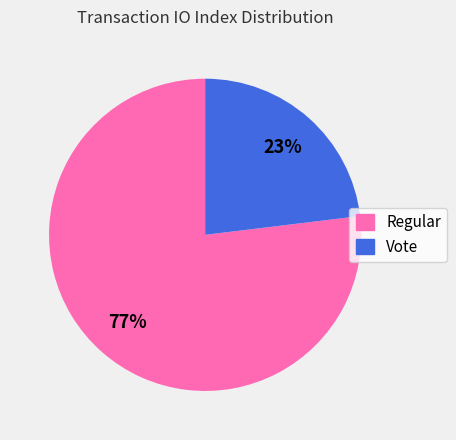

How many segments does this pie chart have?

2